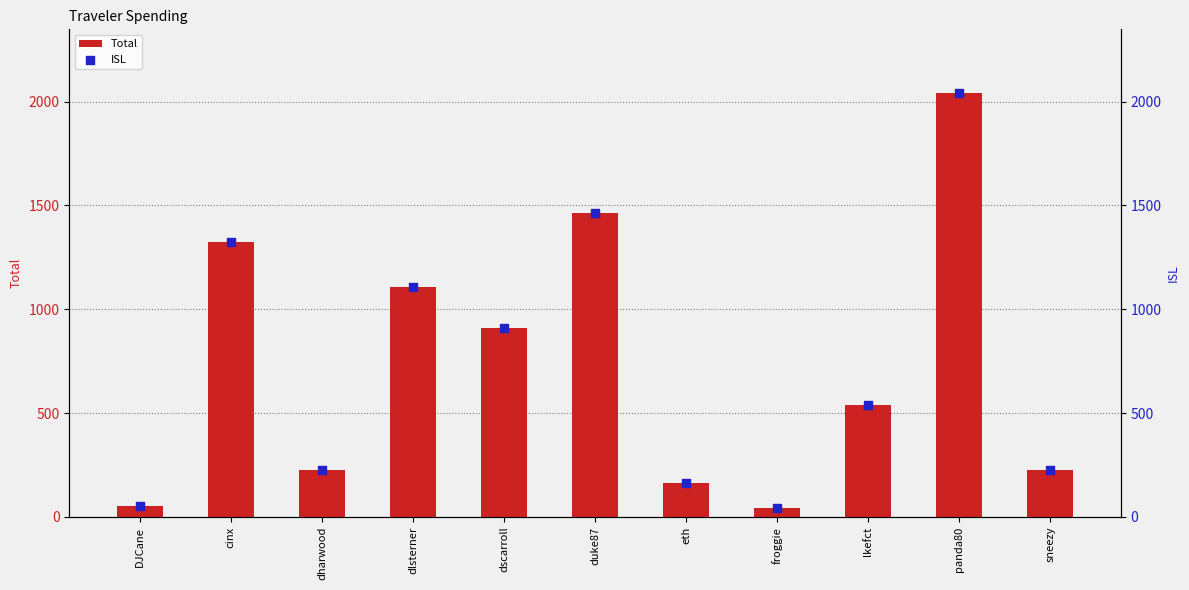

What are all the series names shown in the legend?

Total, ISL